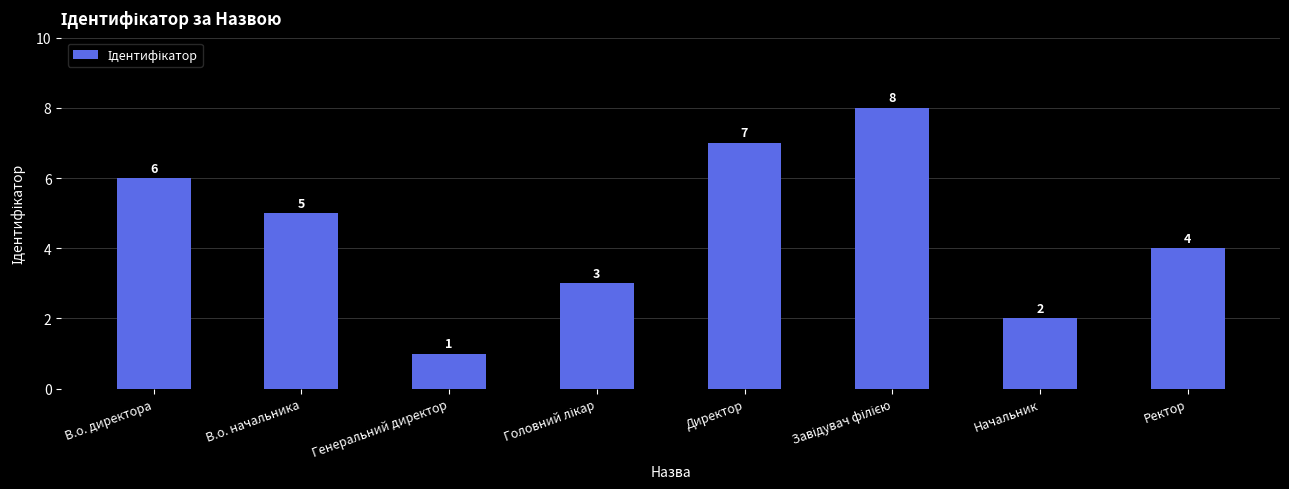

What value does the data have at В.о. начальника?

5